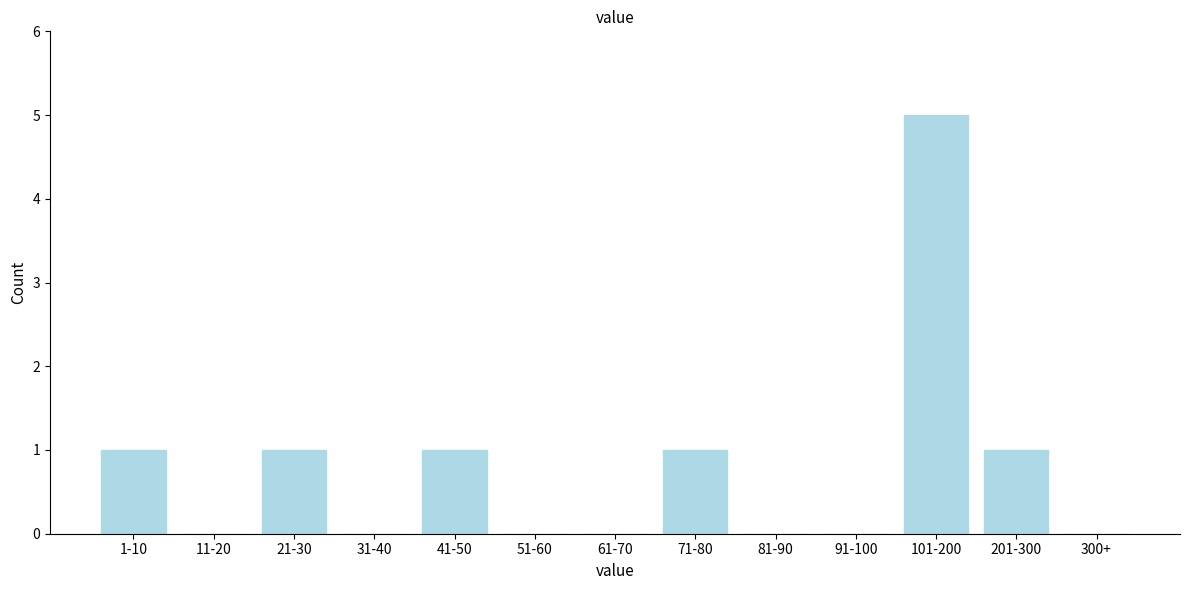

Reading right to left, transcribe all the data shown in this chart.

300+=0	201-300=1	101-200=5	91-100=0	81-90=0	71-80=1	61-70=0	51-60=0	41-50=1	31-40=0	21-30=1	11-20=0	1-10=1